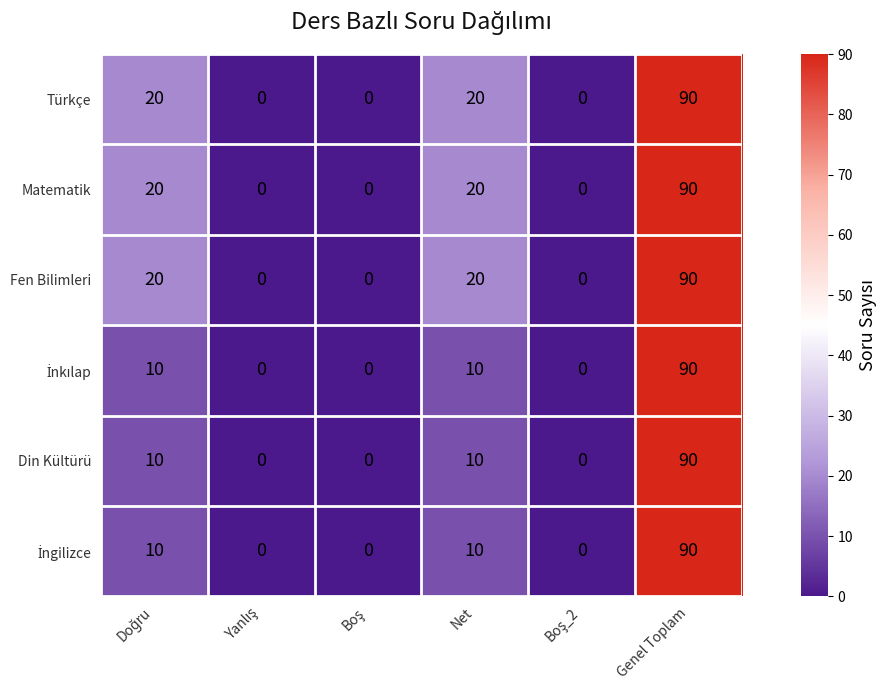

At how many categories does at least one series exceed 75?

1